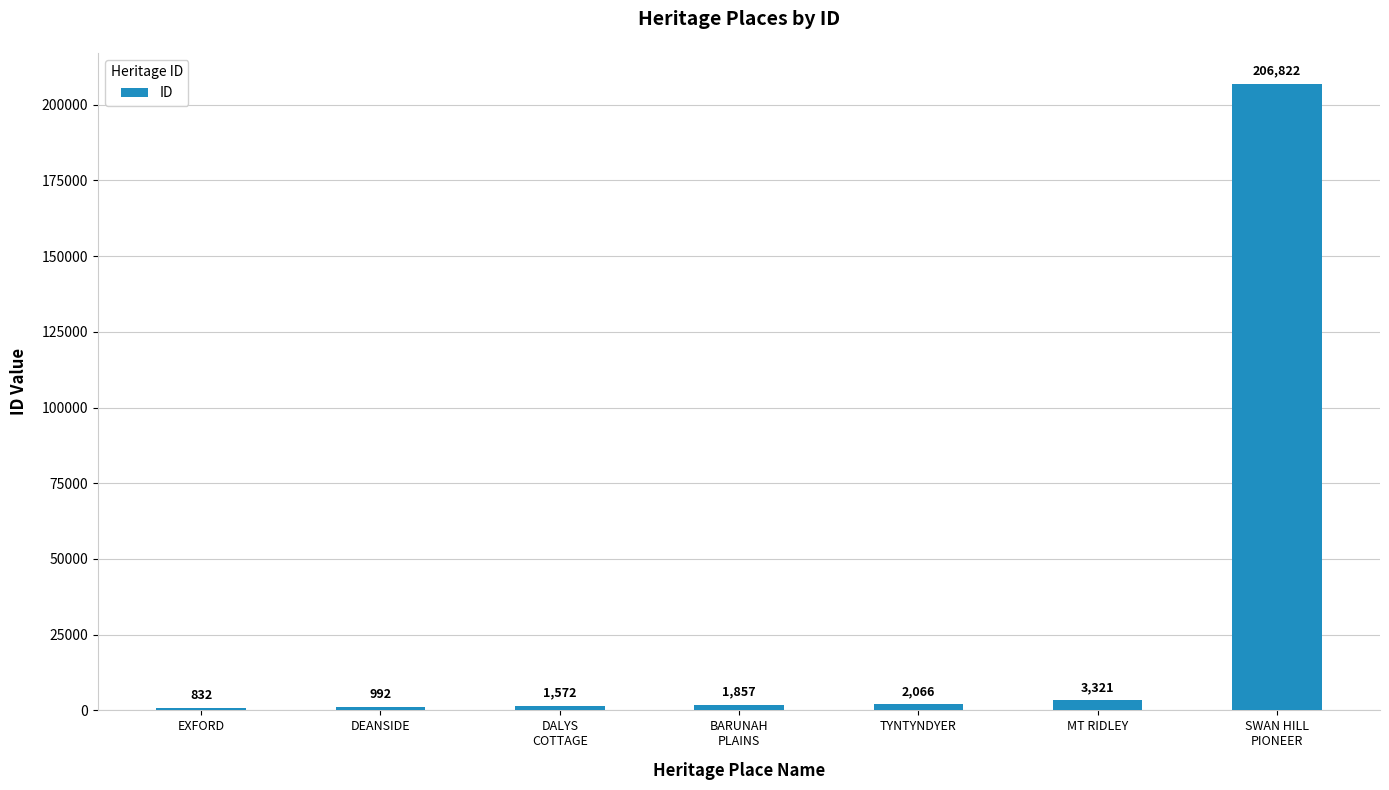

True or false: the data shows 992 at DEANSIDE.

True